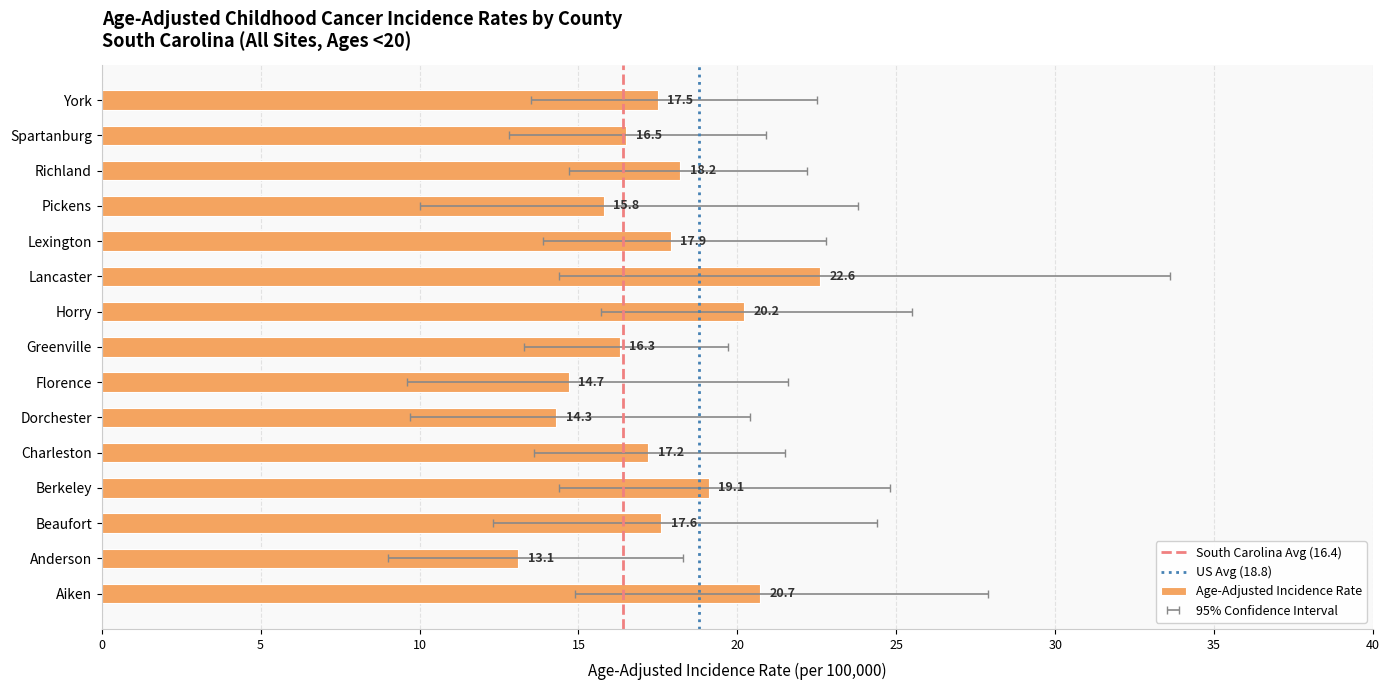

At Lancaster, list the series in order from largest to smallest.

Upper 95% CI, Age-Adjusted Incidence Rate, Lower 95% CI